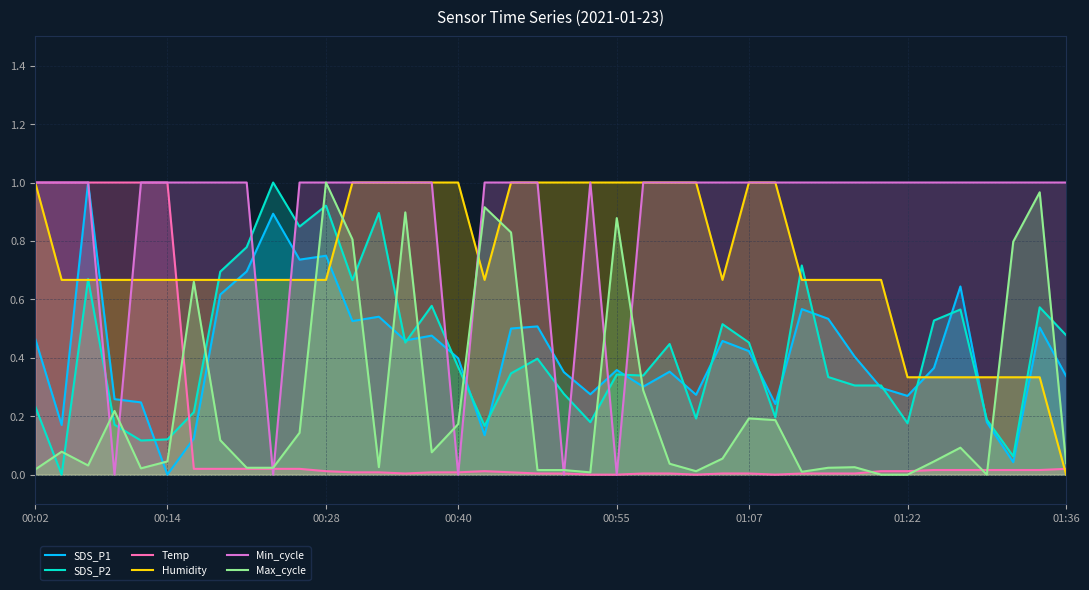

What is the sum of all SDS_P2 values?

16.8